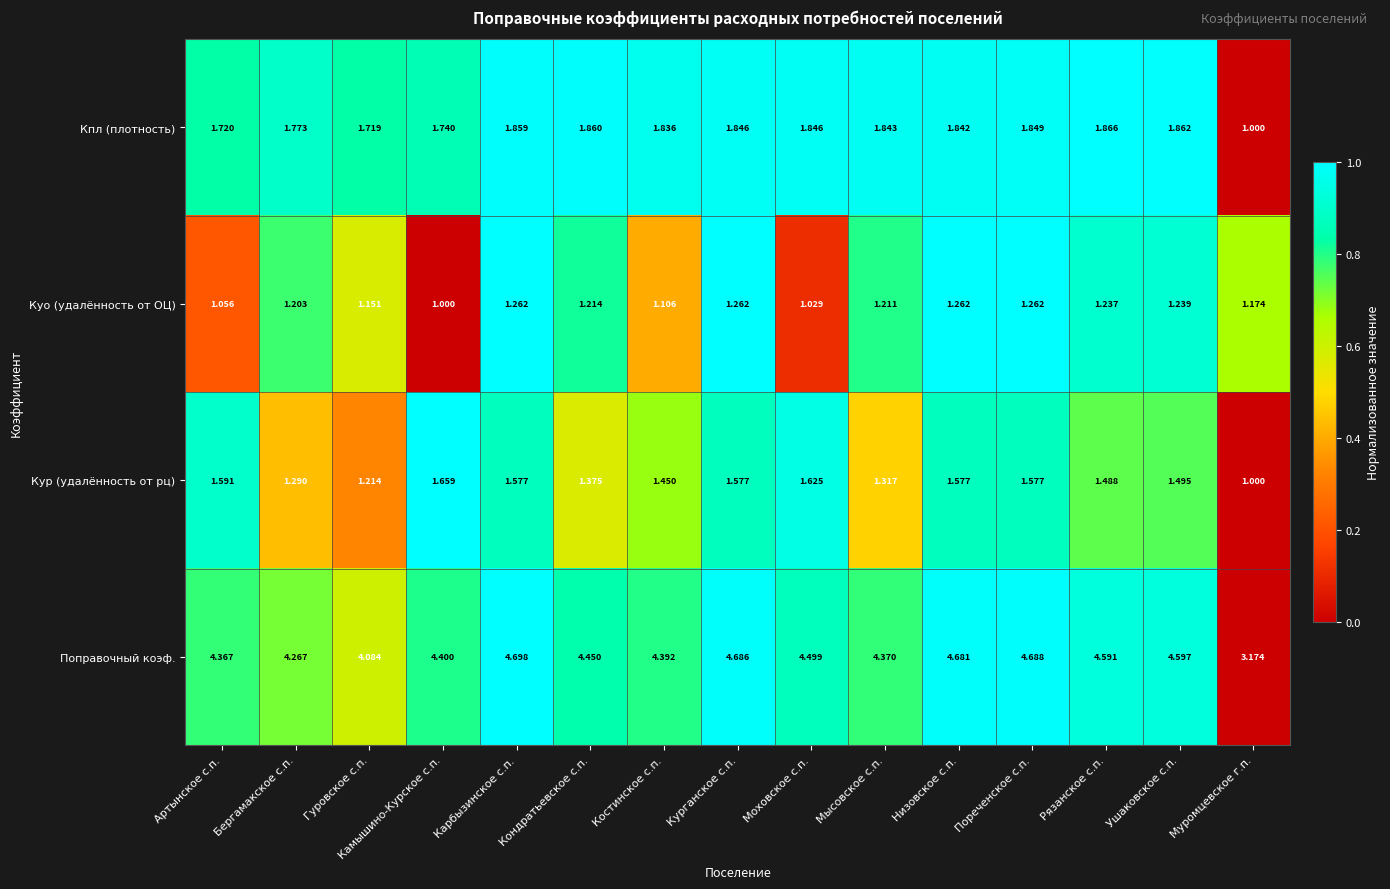

What is the total value across all series at Низовское с.п.?

9.4